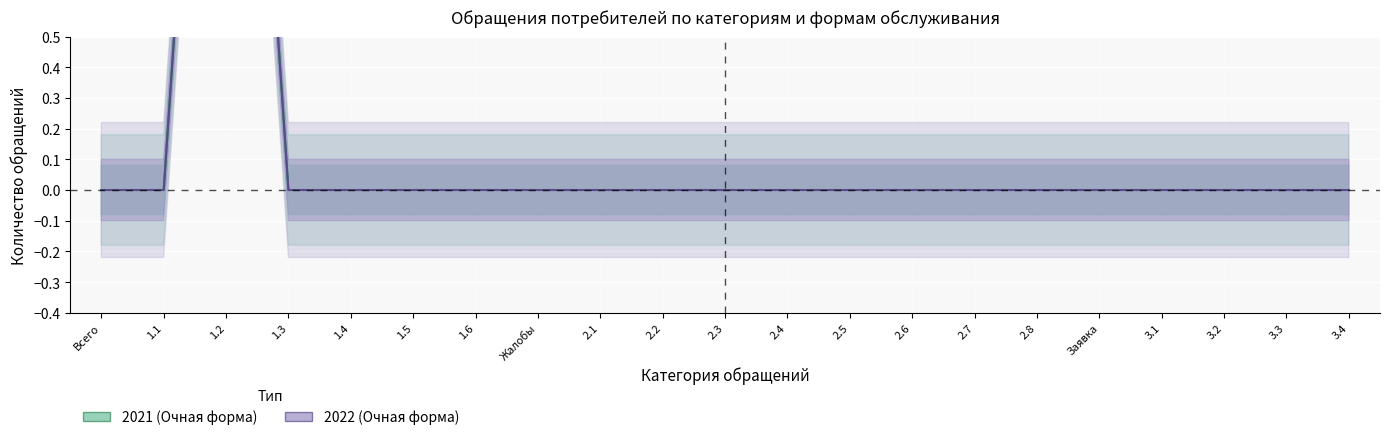

Which has a higher value, 1.2 or 1.3?

1.2